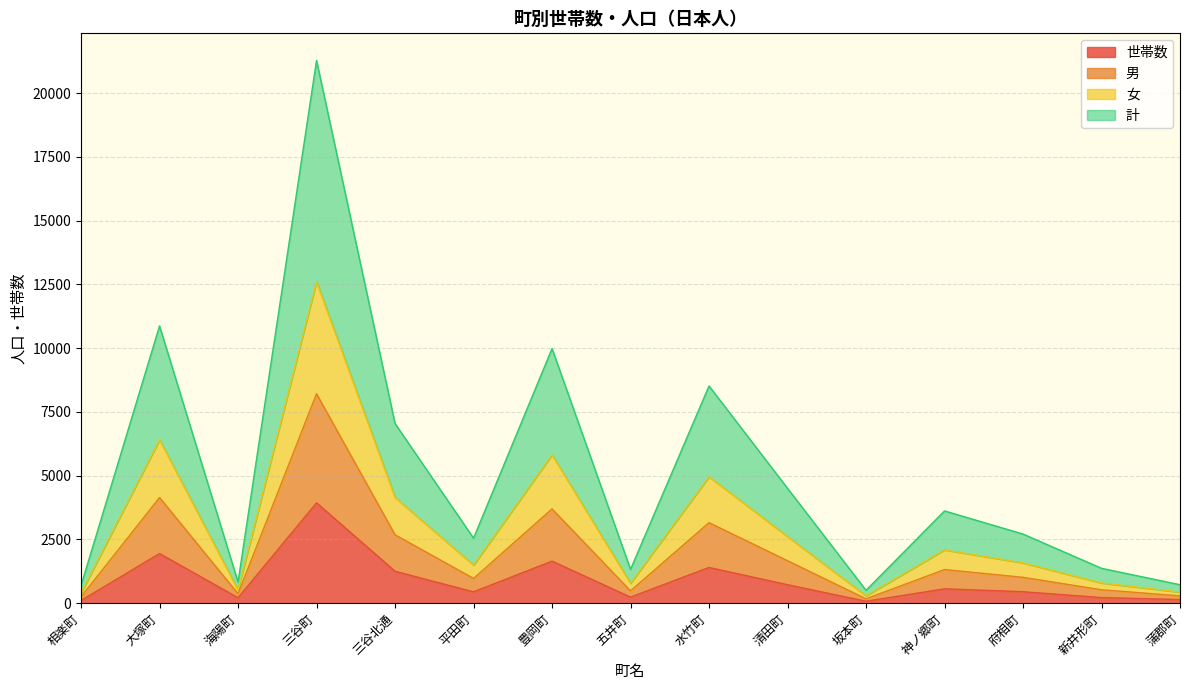

True or false: 男 and 女 intersect in this chart.

False